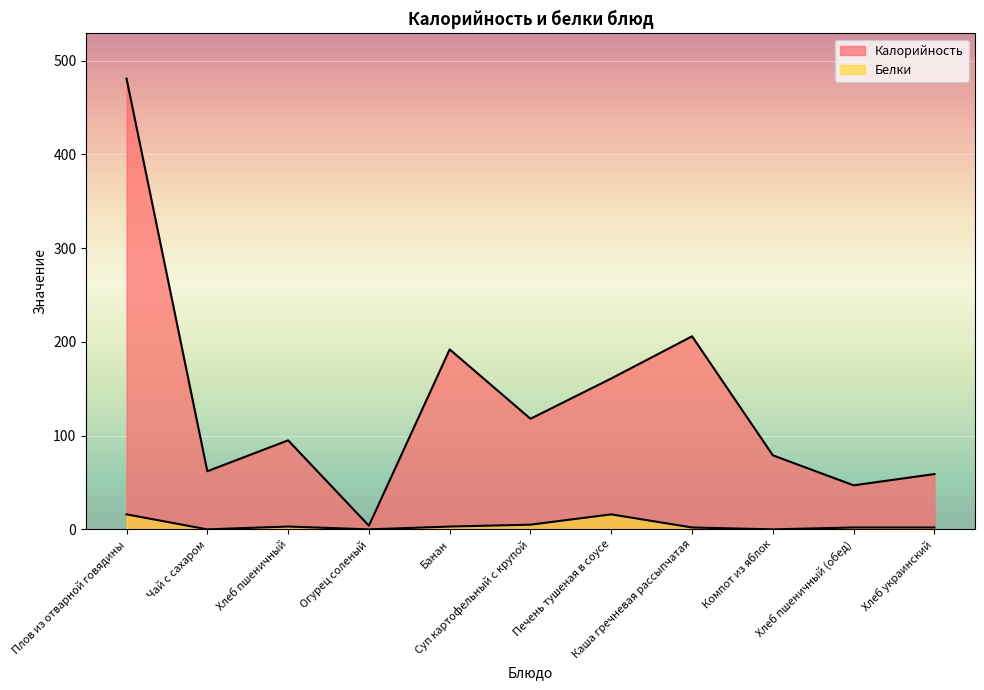

True or false: Белки and Калорийность intersect in this chart.

False